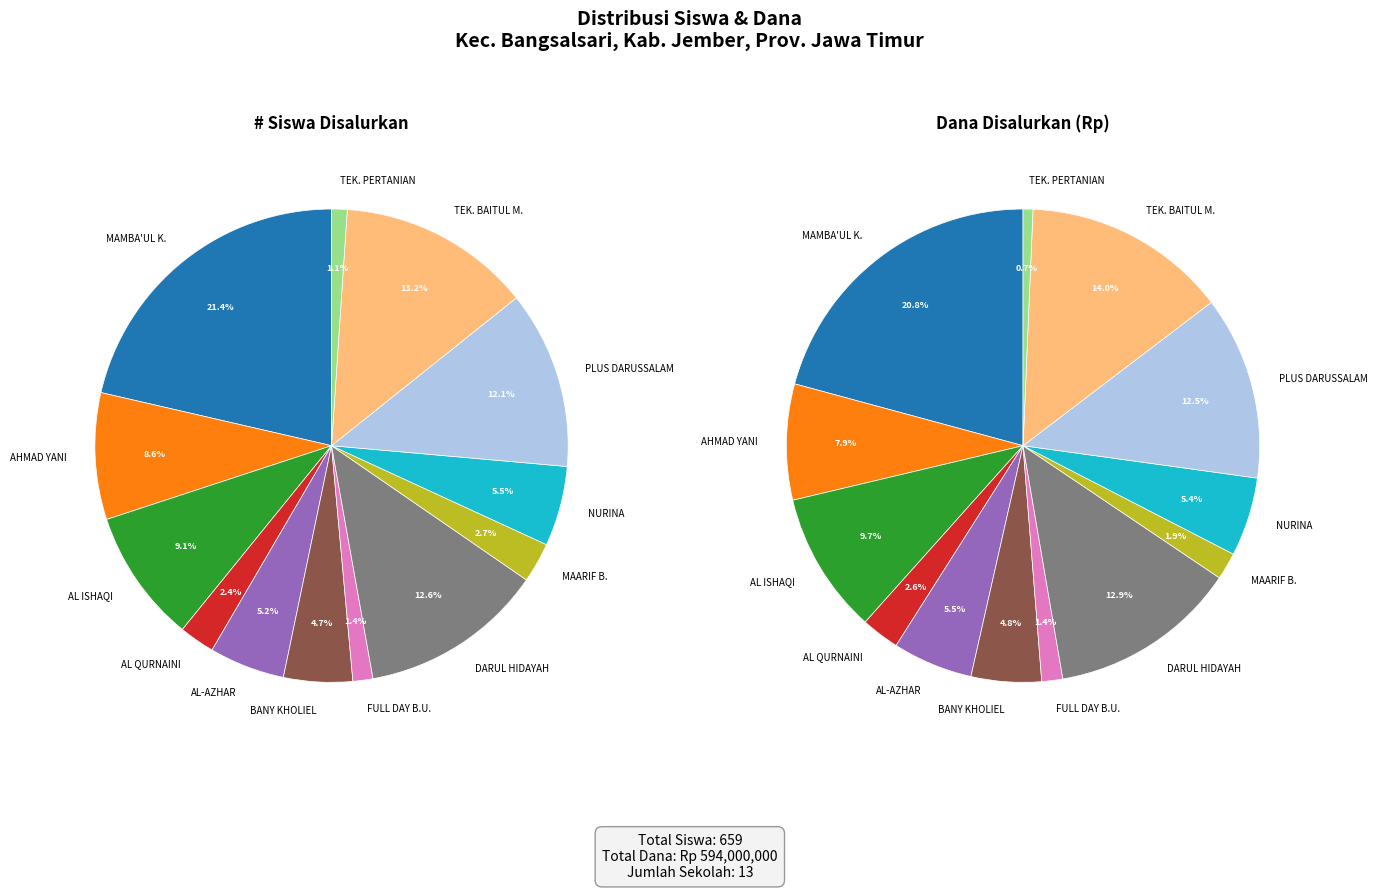

What percentage is the 6 slice, to the nearest percent?

1%